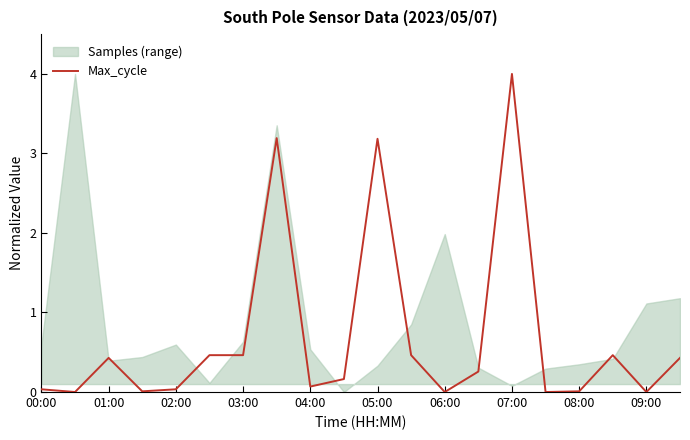

At which label does Max_cycle reach its peak?

07:00